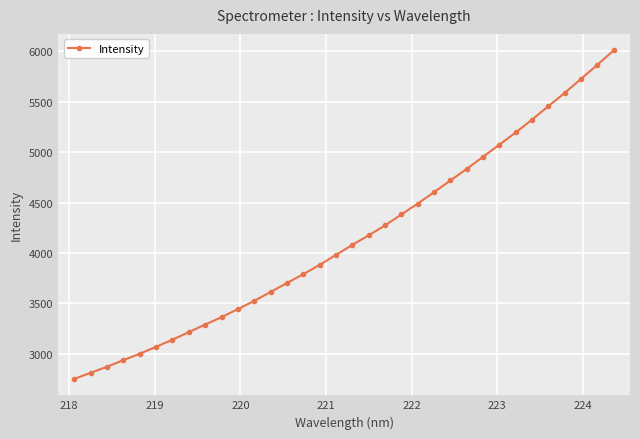

Count the number of data series in this chart.

1